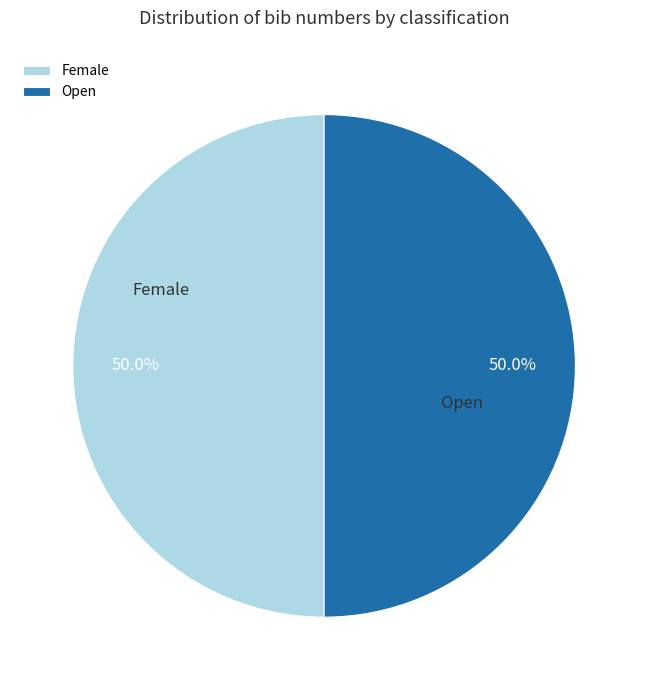

Is the sum of Female and Open greater than half?

Yes